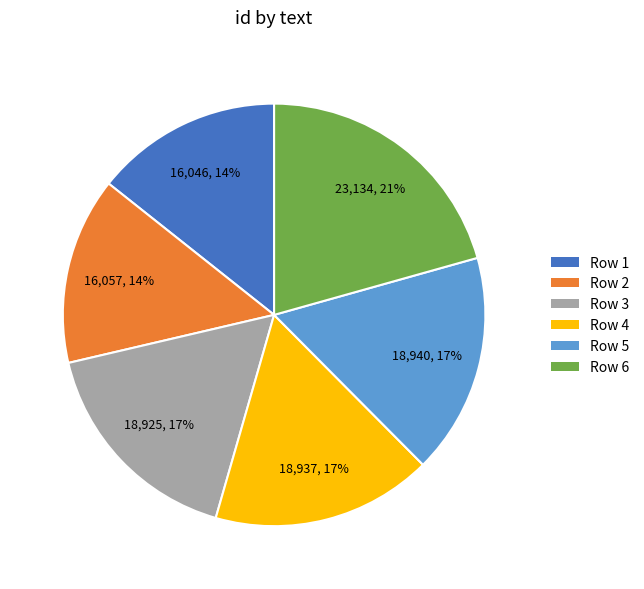

To the nearest percent, what percentage of the pie is Row 1?

14%